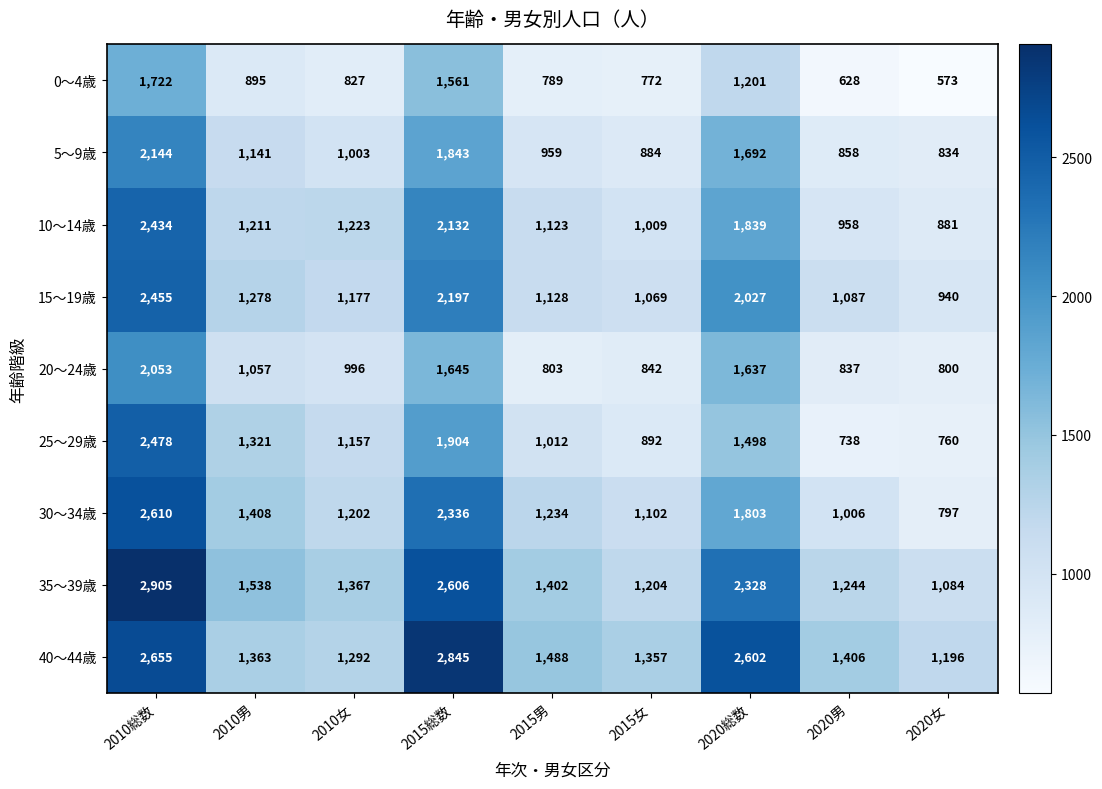

At 2015総数, list the series in order from largest to smallest.

40～44歳, 35～39歳, 30～34歳, 15～19歳, 10～14歳, 25～29歳, 5～9歳, 20～24歳, 0～4歳